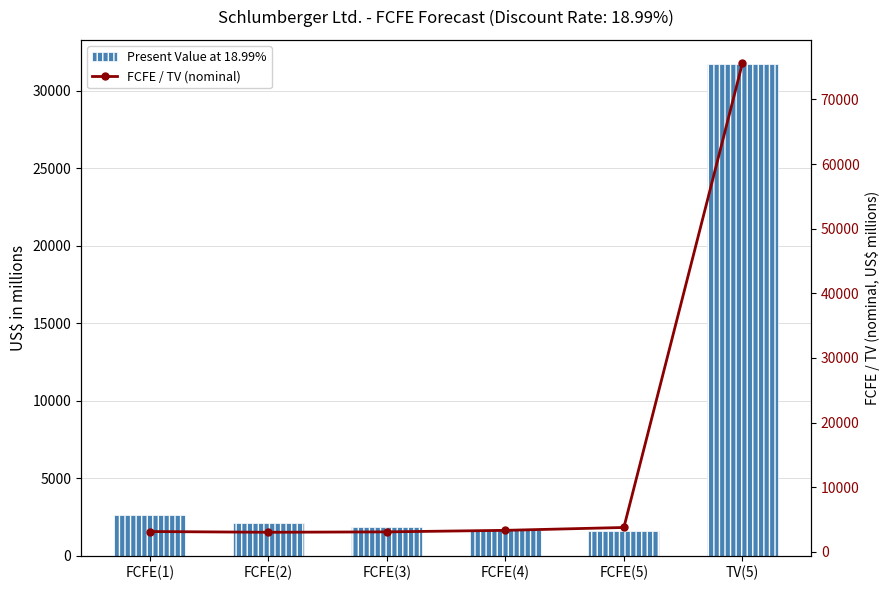

Which category has the lowest value across all series?

FCFE(5)